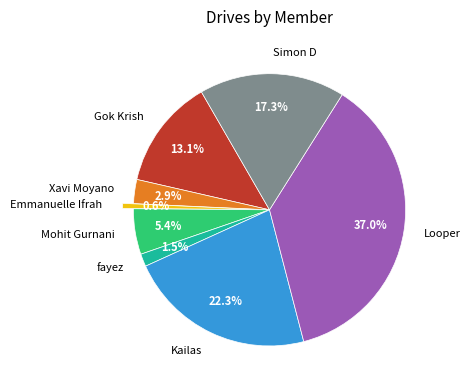

True or false: Emmanuelle Ifrah accounts for 11% of the total.

False